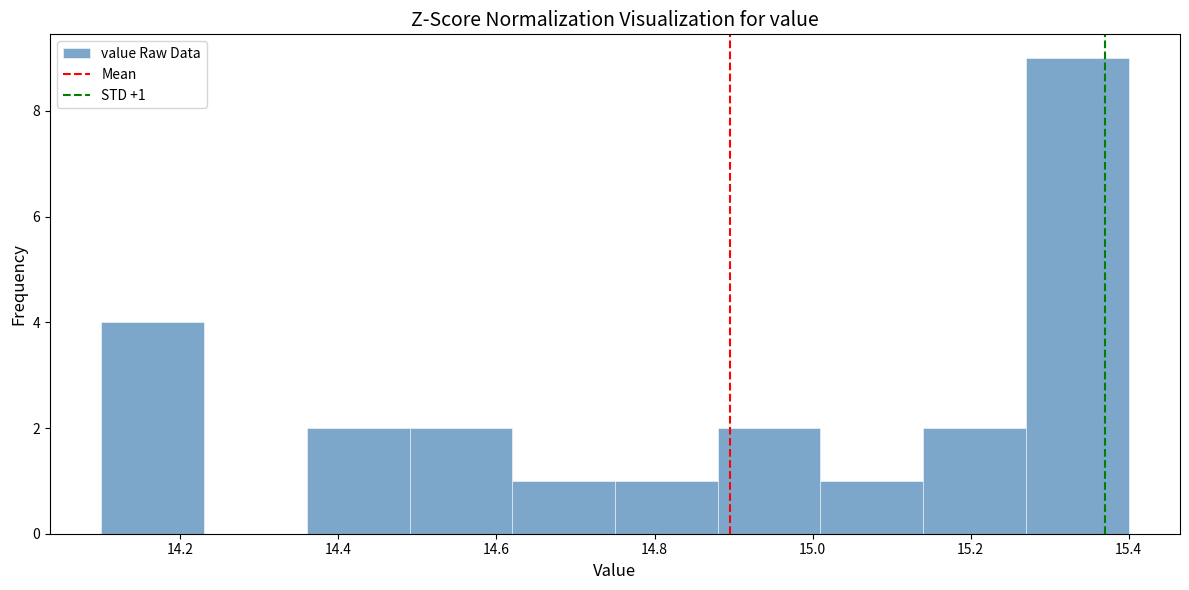

Over which range of the x-axis is the bar tallest?

15.27 to 15.40